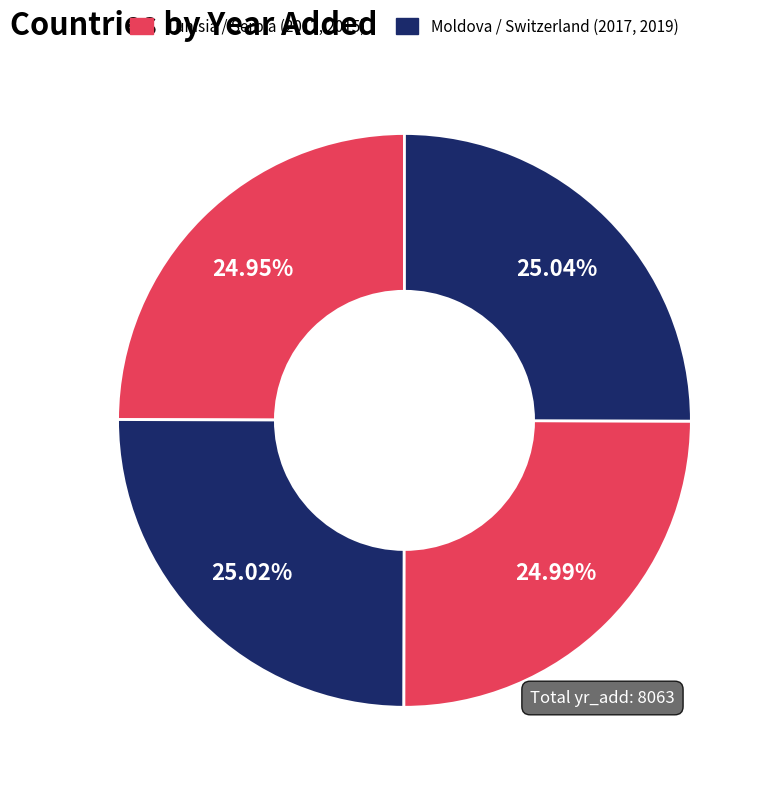

What is the smallest slice in the pie chart?

Tunisia